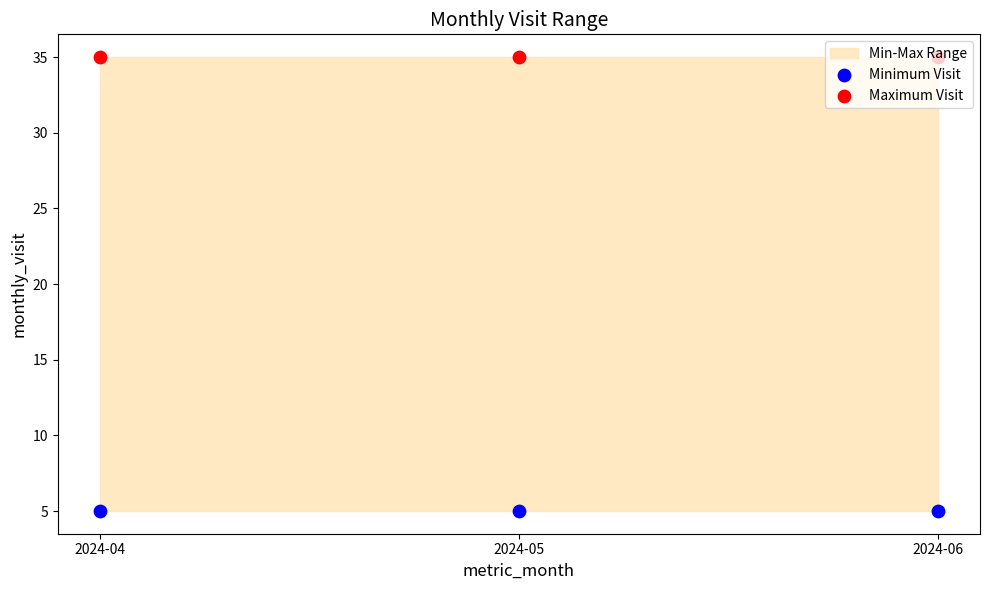

At which category is the sum across all series the highest?

2024-04